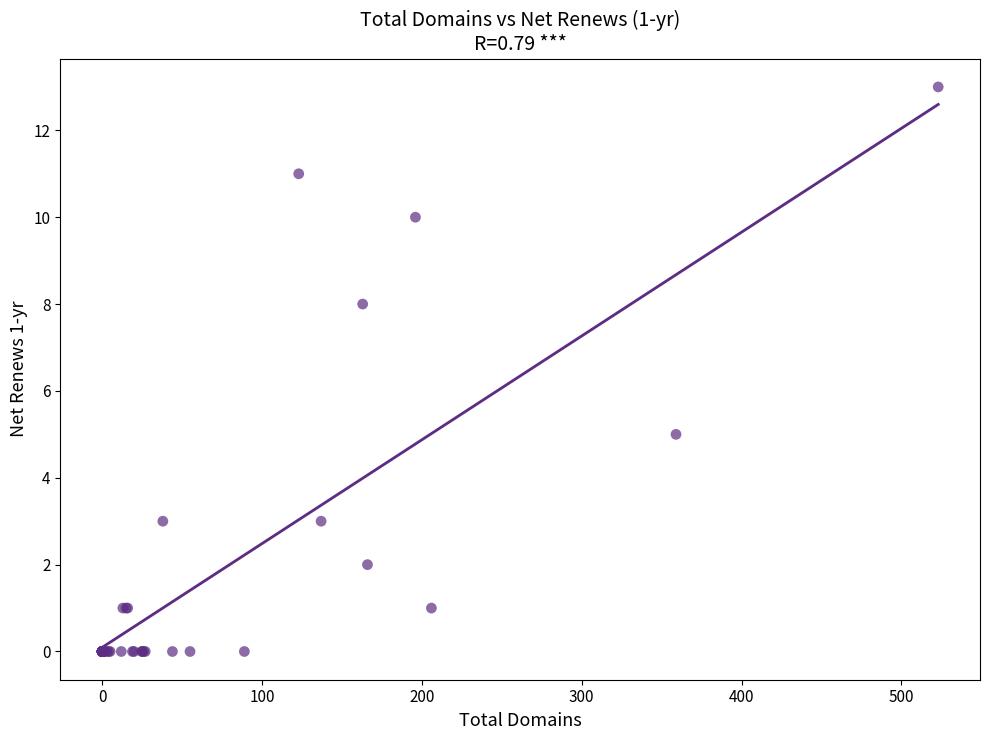

What Y value in the scatter plot is closest to 6?

5